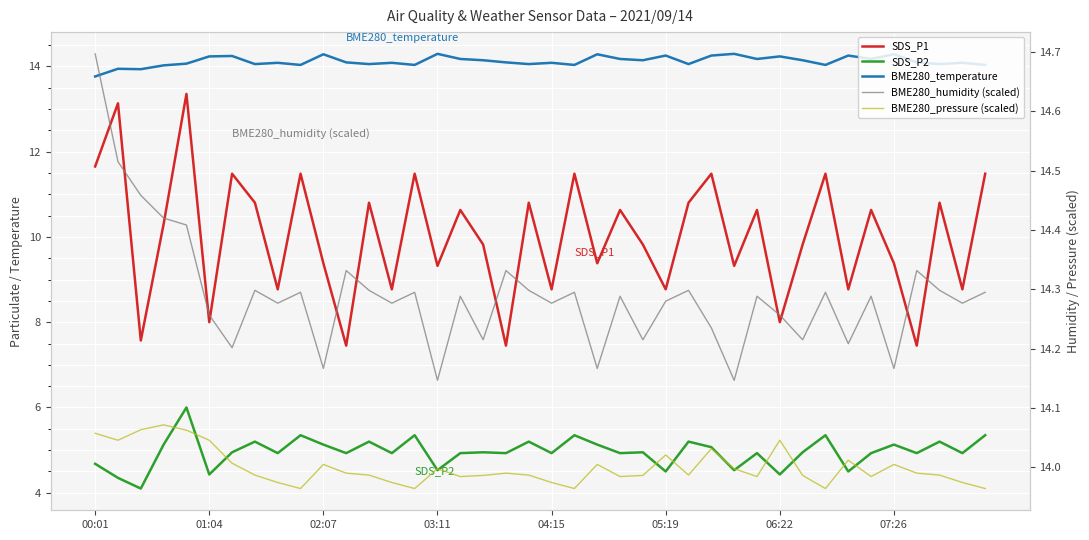

What are all the series names shown in the legend?

SDS_P1, SDS_P2, BME280_temperature, BME280_humidity (scaled), BME280_pressure (scaled)